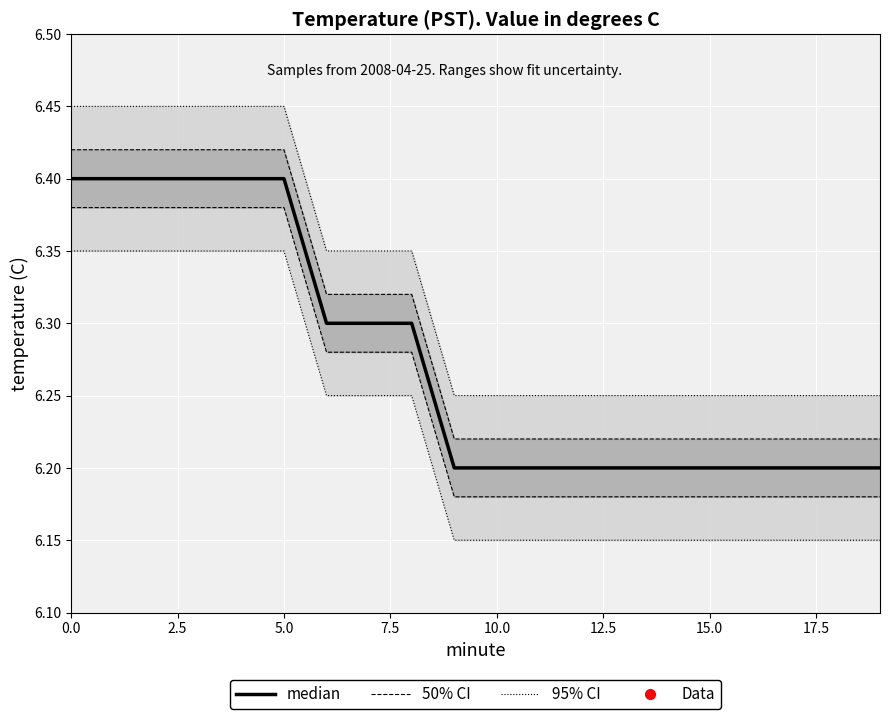

List the series in order of their overall mean, highest first.

95% CI upper, 50% CI upper, median, 50% CI lower, 95% CI lower